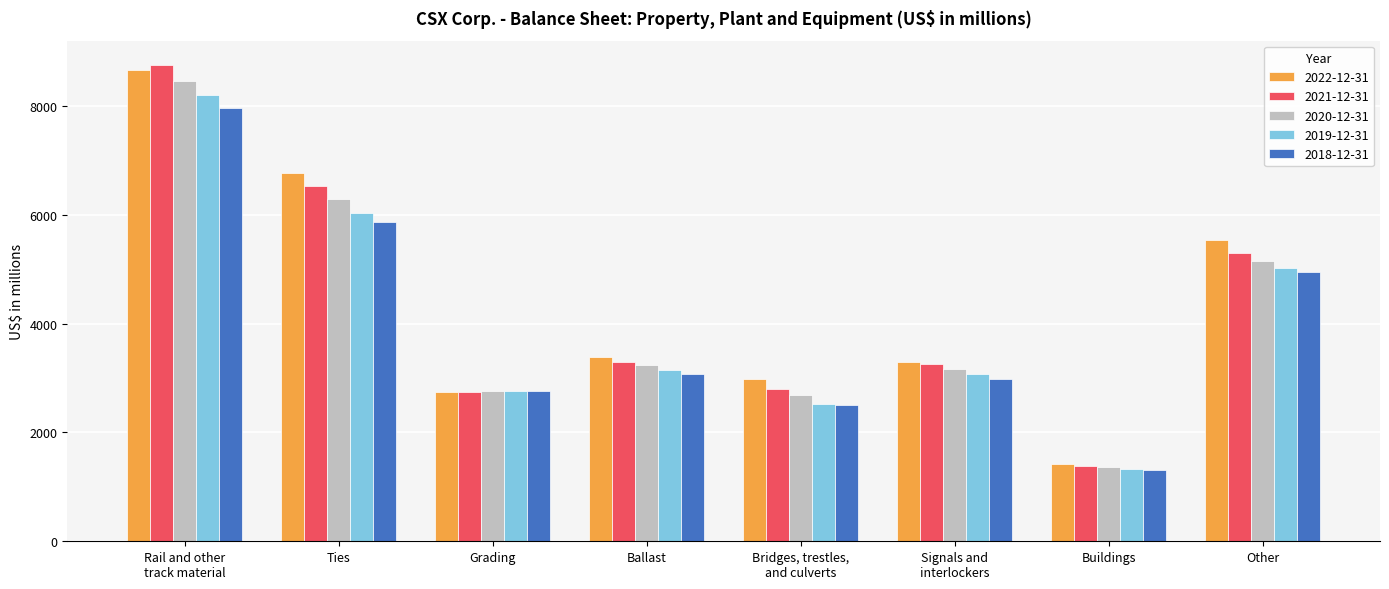

What is the label of the 5th bar from the right?

Ballast